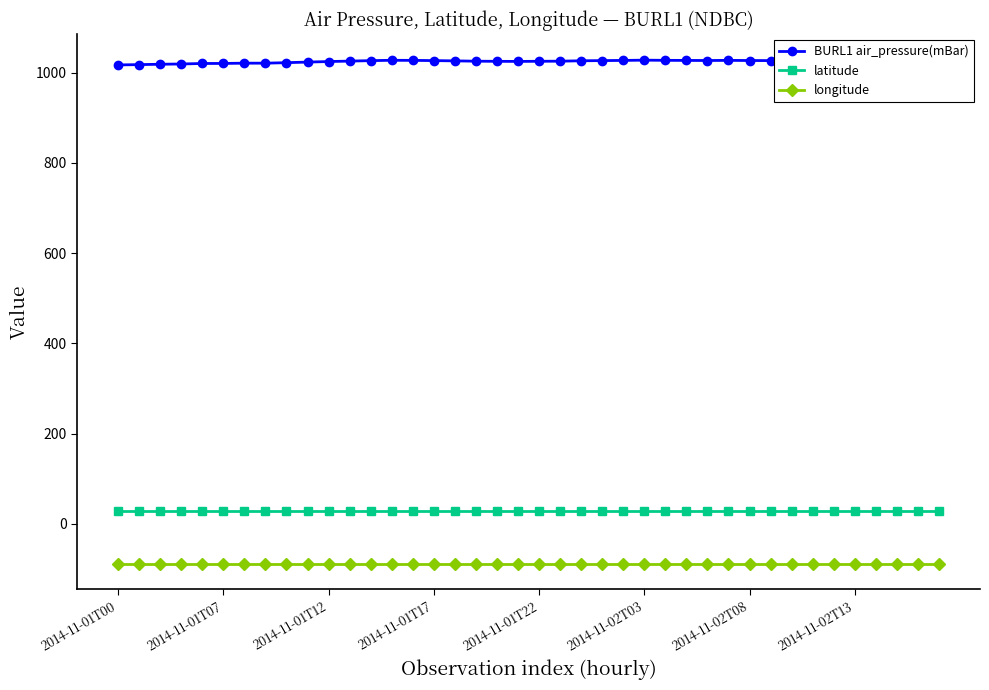

How many values in the BURL1 air_pressure(mBar) series are below 1026?

17